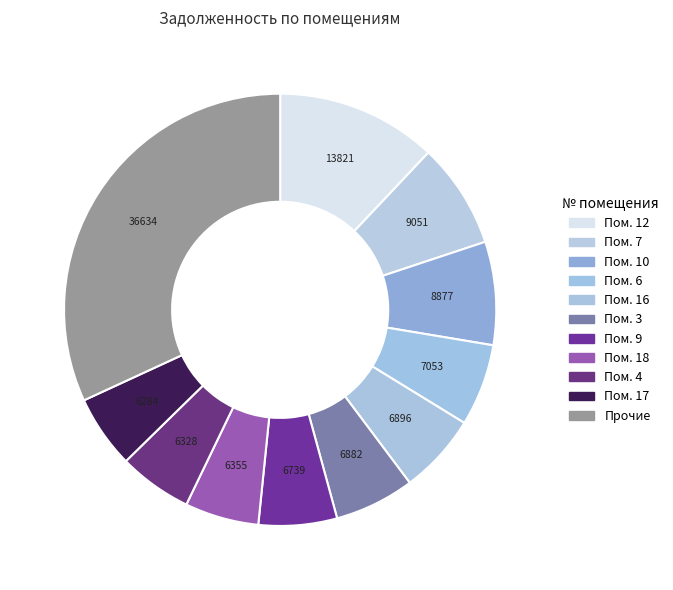

How many segments does this pie chart have?

11